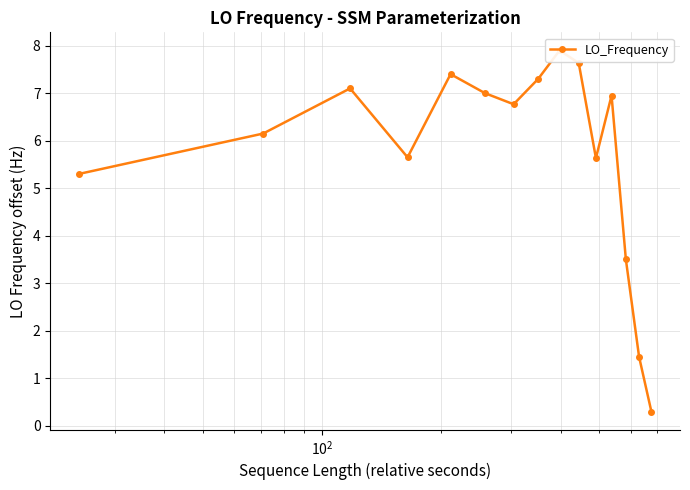

The value at $\mathdefault{10^{2}}$ is 7.1. True or false?

True